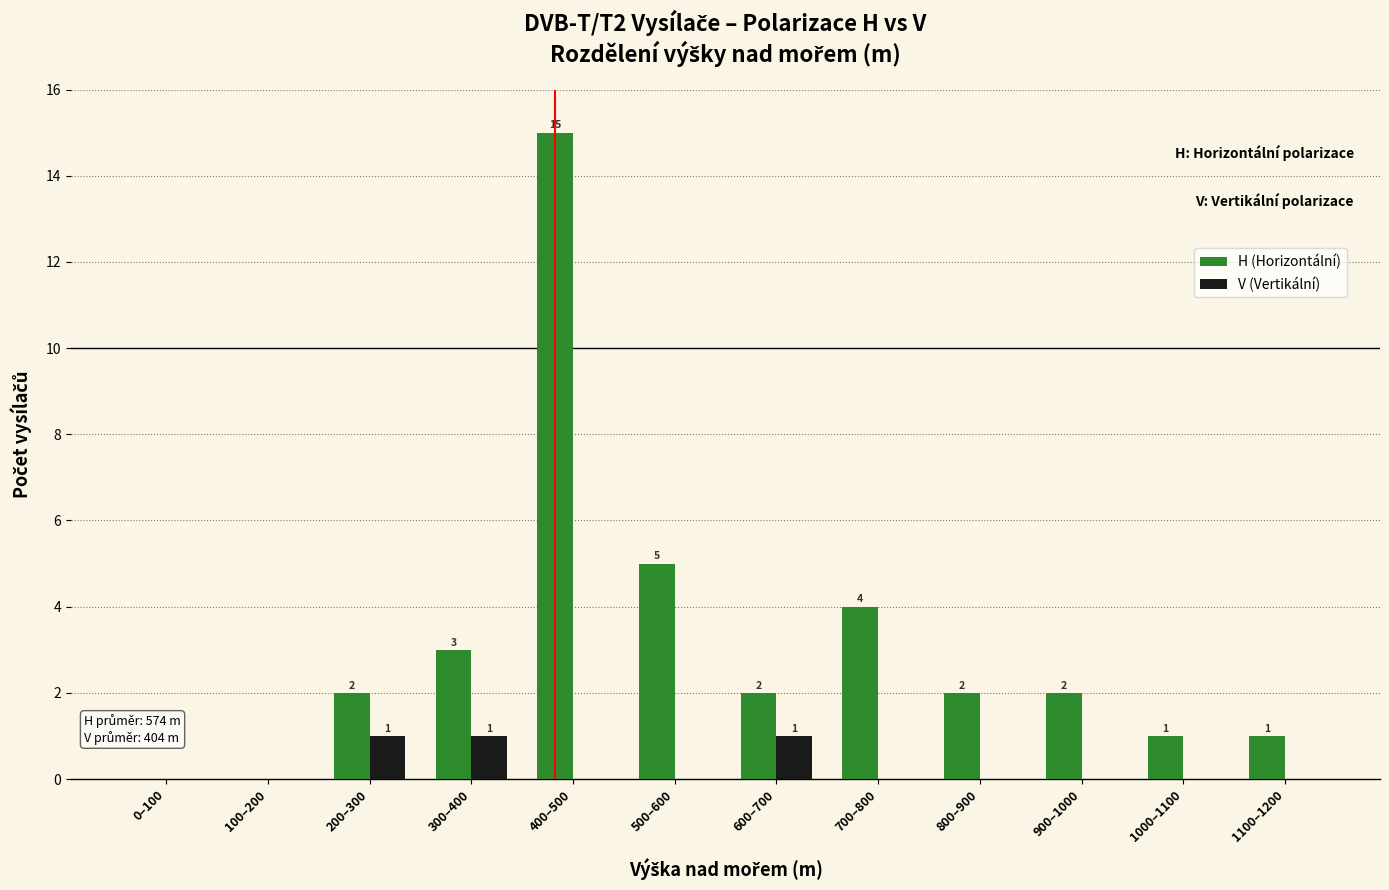

What is the sum of all V (Vertikální) values?

3